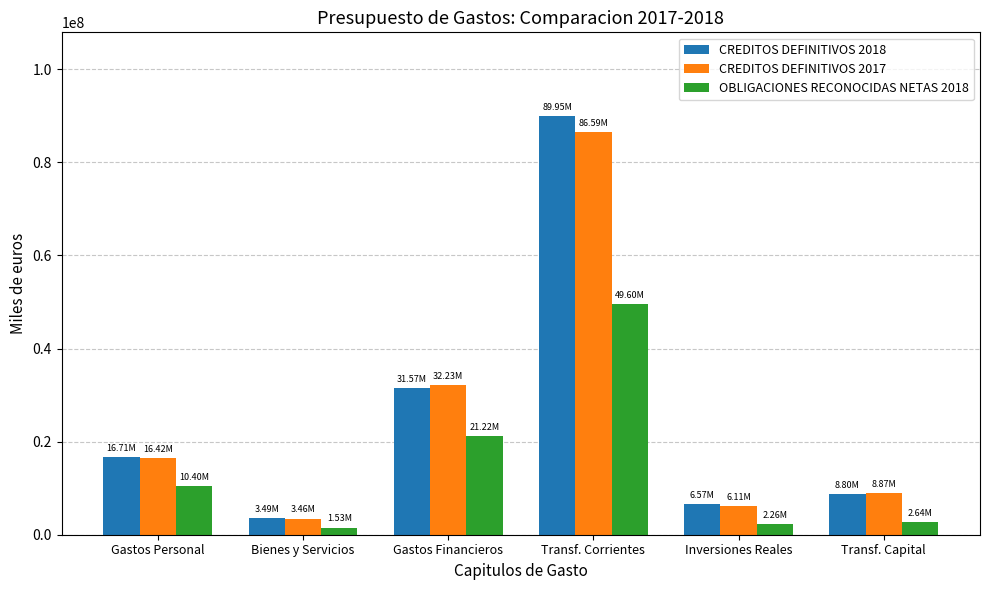

Is the value of CREDITOS DEFINITIVOS 2017 at Inversiones Reales greater than the value of CREDITOS DEFINITIVOS 2018 at Gastos Personal?

No